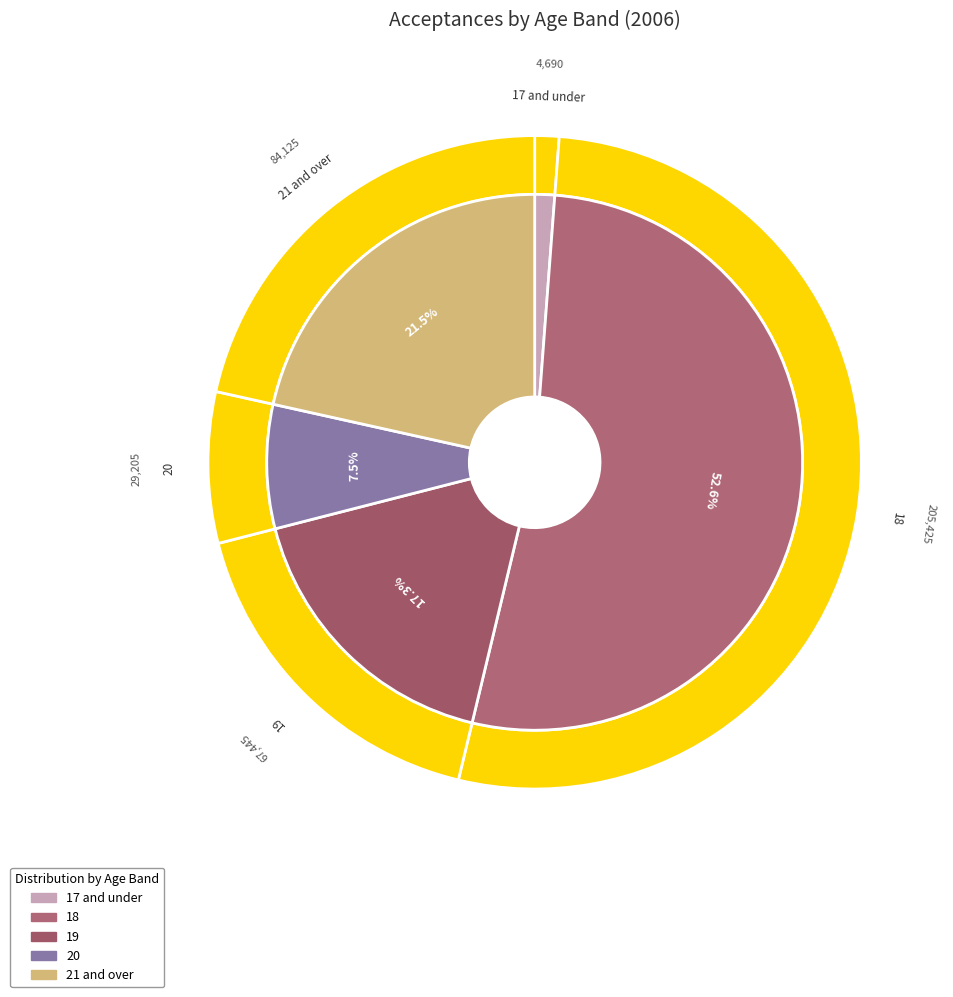

To the nearest percent, what is the difference between the largest and smallest slice percentages?

51%